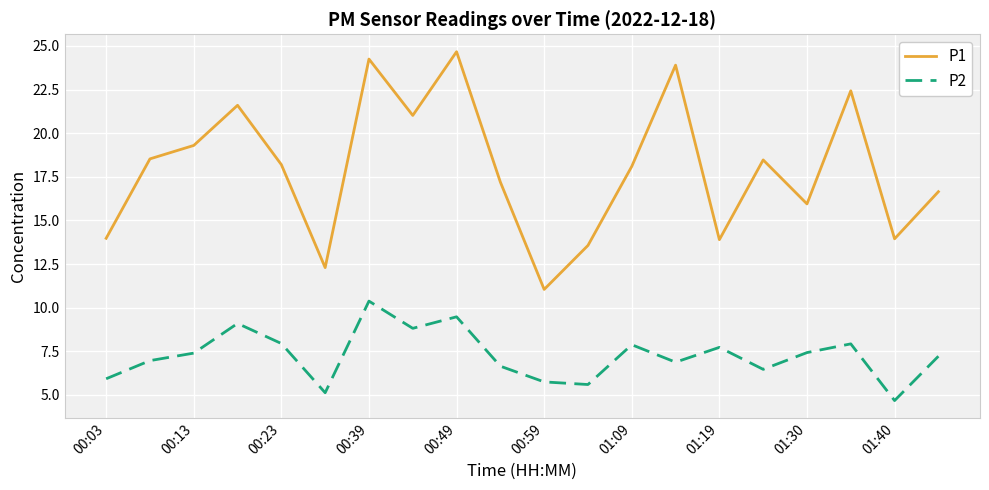

What is the average value of the P1 series?

18.0